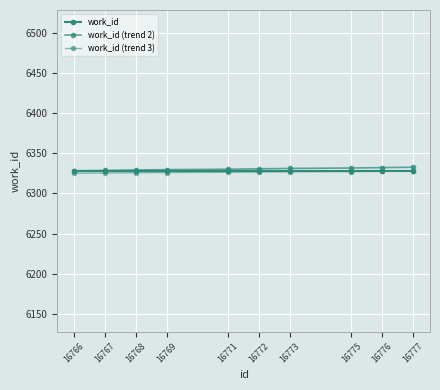

How many categories are shown in the chart?

10